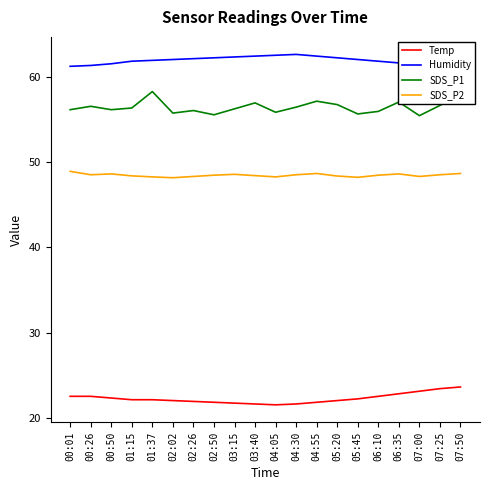

True or false: SDS_P1 and SDS_P2 cross at least once.

False